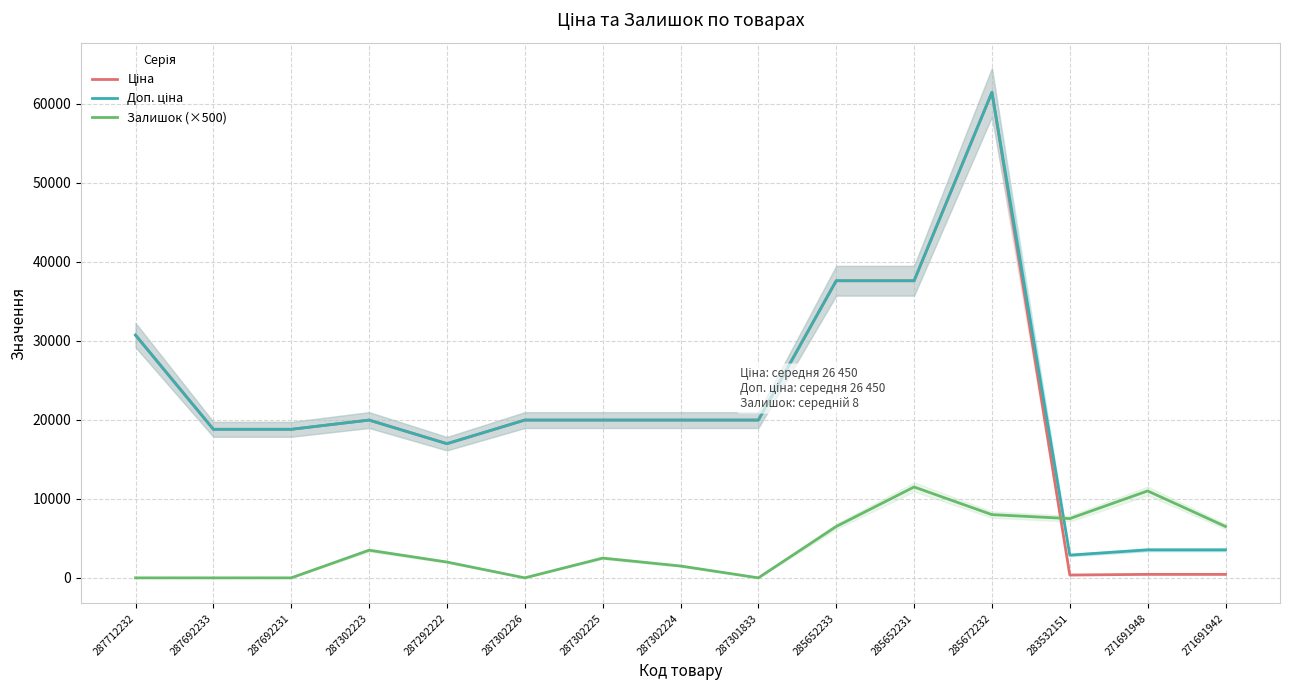

At which category does the chart reach its peak across all series?

285672232